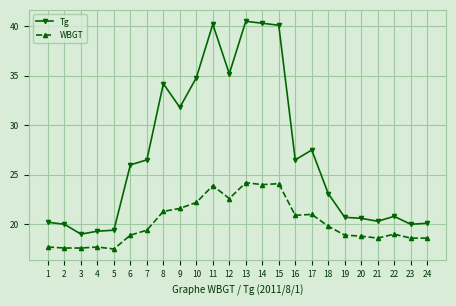

The value of WBGT at 3 is 24.6. True or false?

False